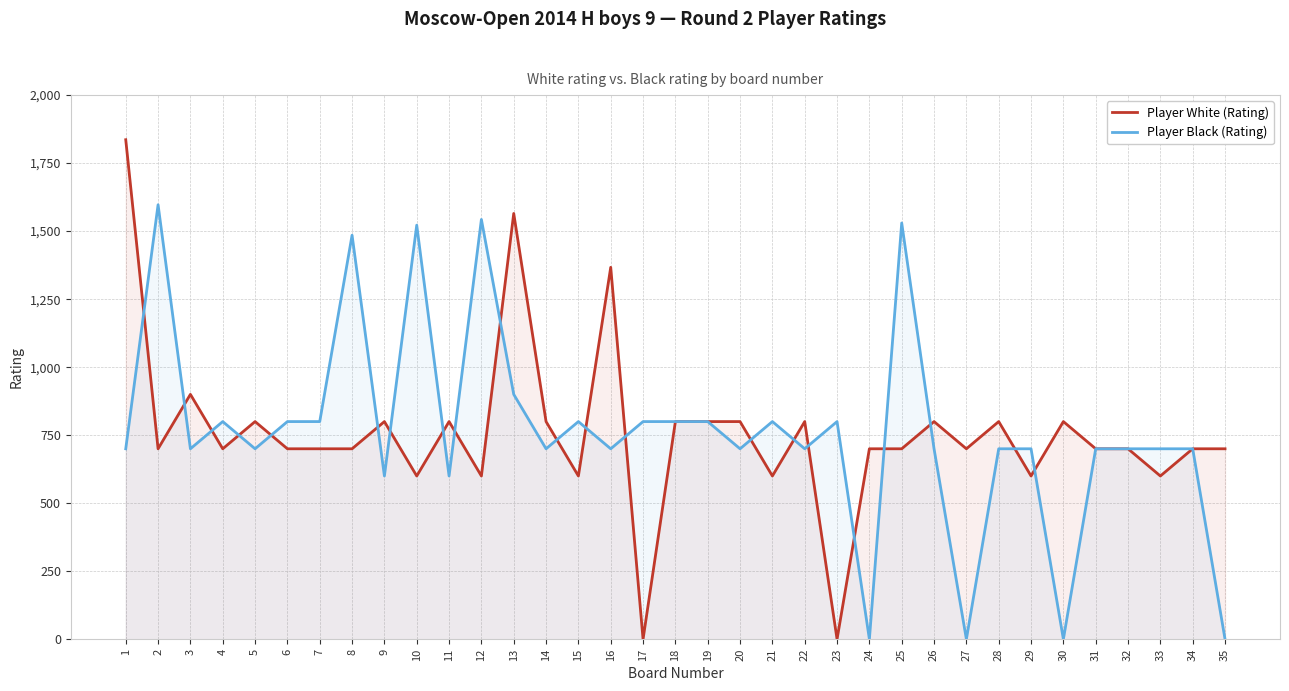

How many times do Player White (Rating) and Player Black (Rating) cross each other?

21